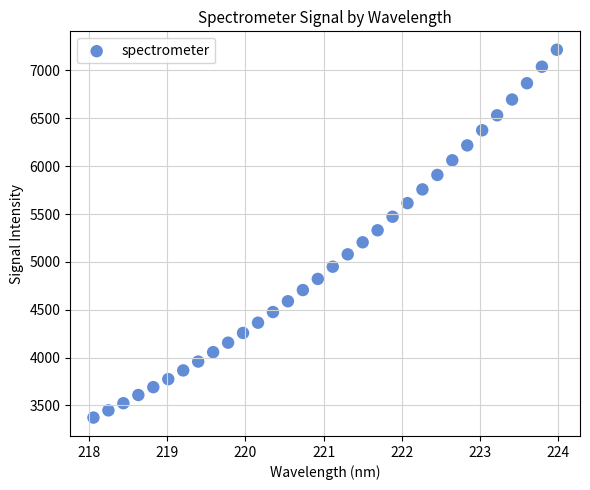

What is the range of Y values (max minus min)?

3843.1